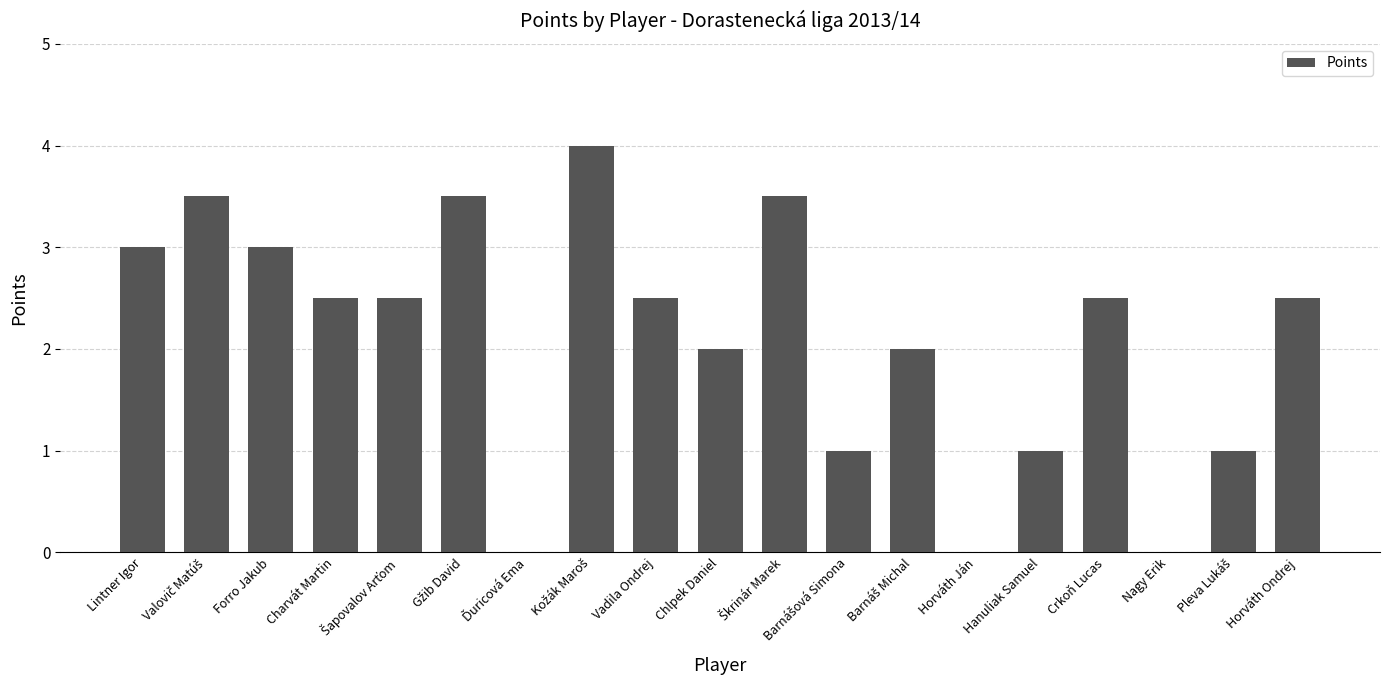

How many series are shown in this chart?

1